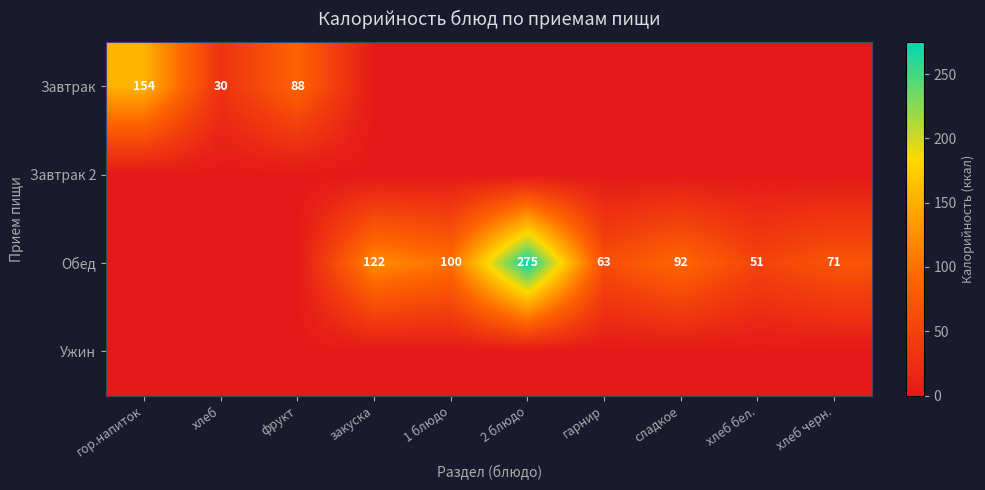

True or false: Обед has a value of 51.0 at хлеб бел..

True